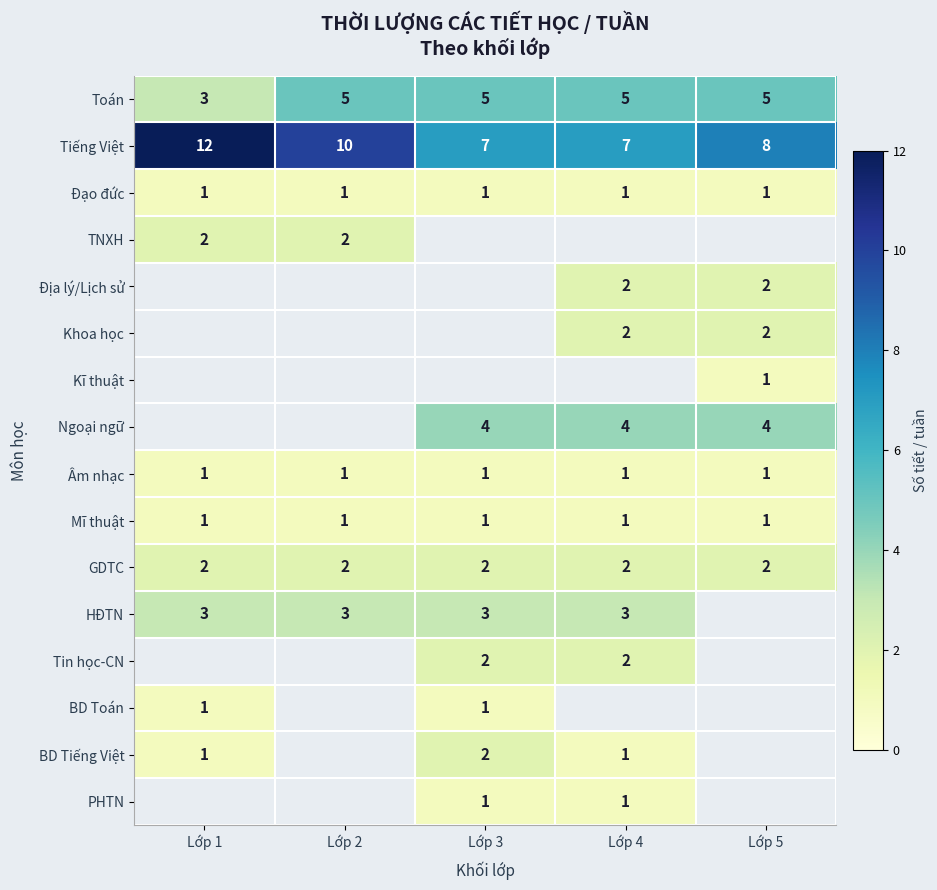

What is the maximum value shown in the chart?

12.0